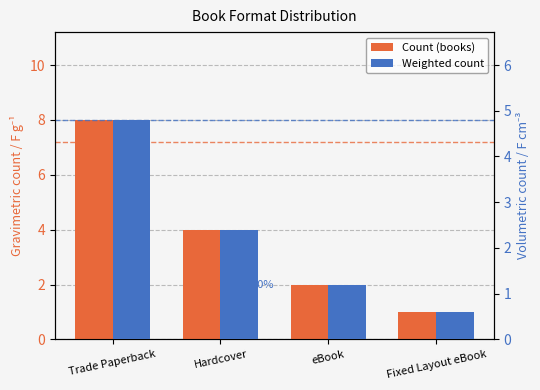

At which category does the chart reach its minimum across all series?

Fixed Layout eBook